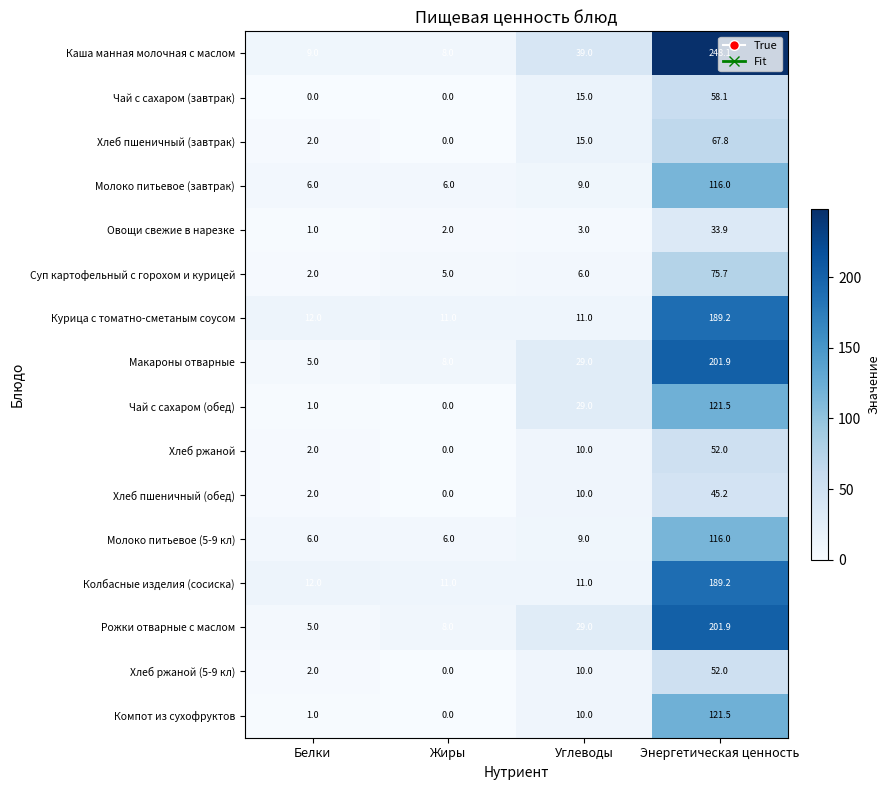

At which label is Курица с томатно-сметаным соусом closest to 100?

Белки